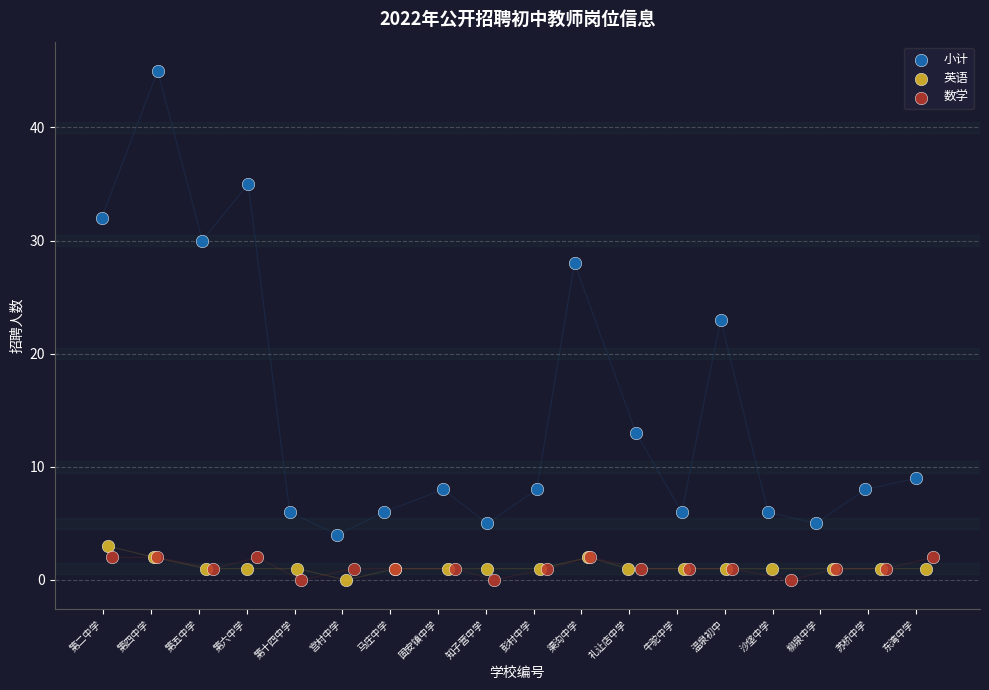

Which series contains the highest Y value?

小计